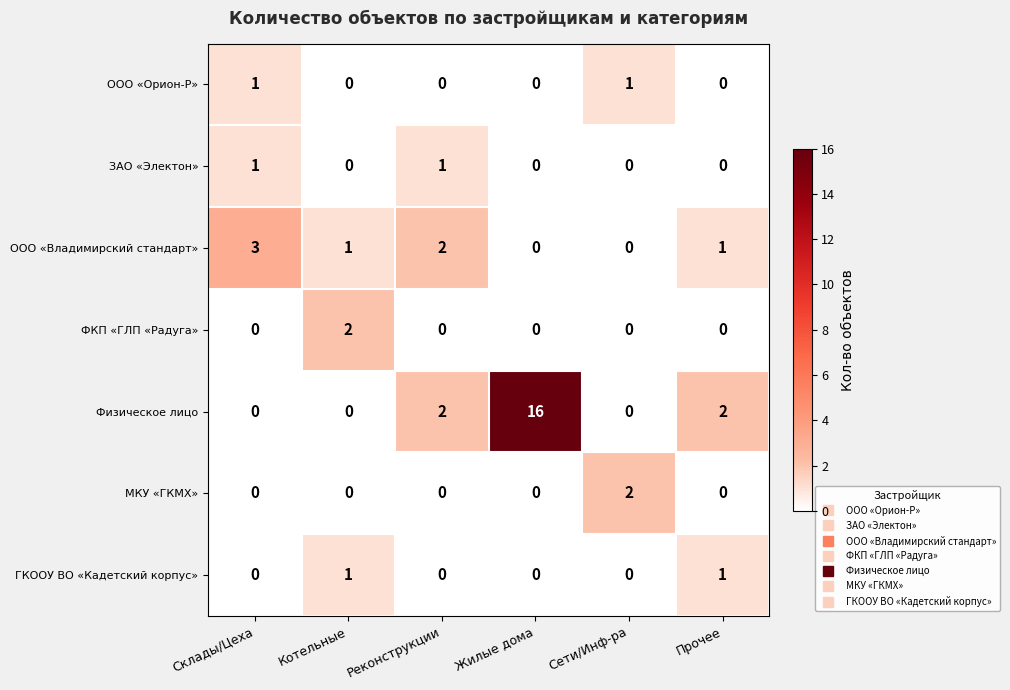

How many data points does each series have?

6